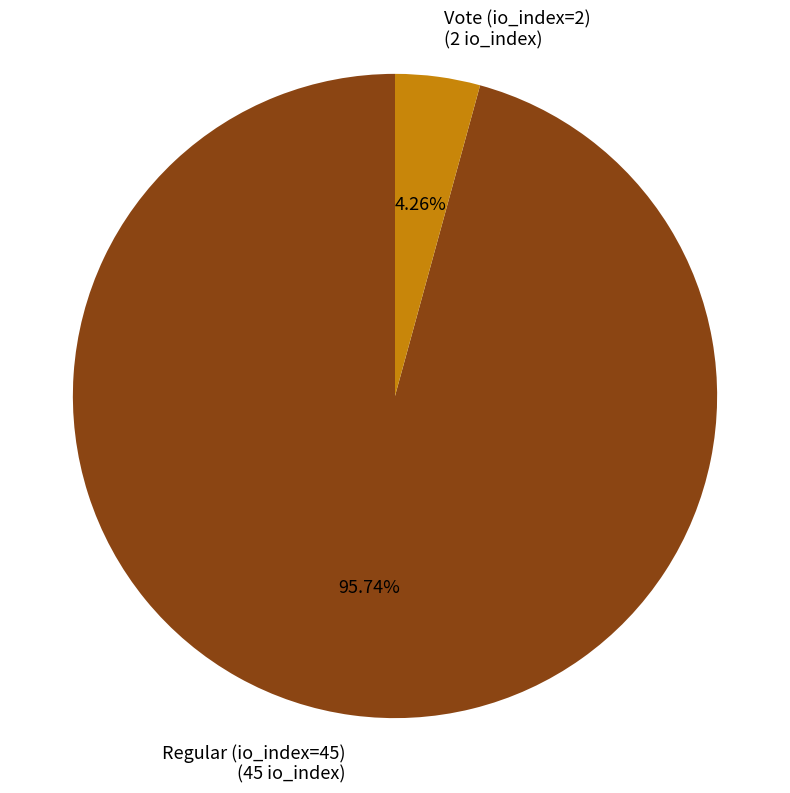

To the nearest percent, what is the combined percentage of Regular (io_index=45) and Vote (io_index=2)?

100%